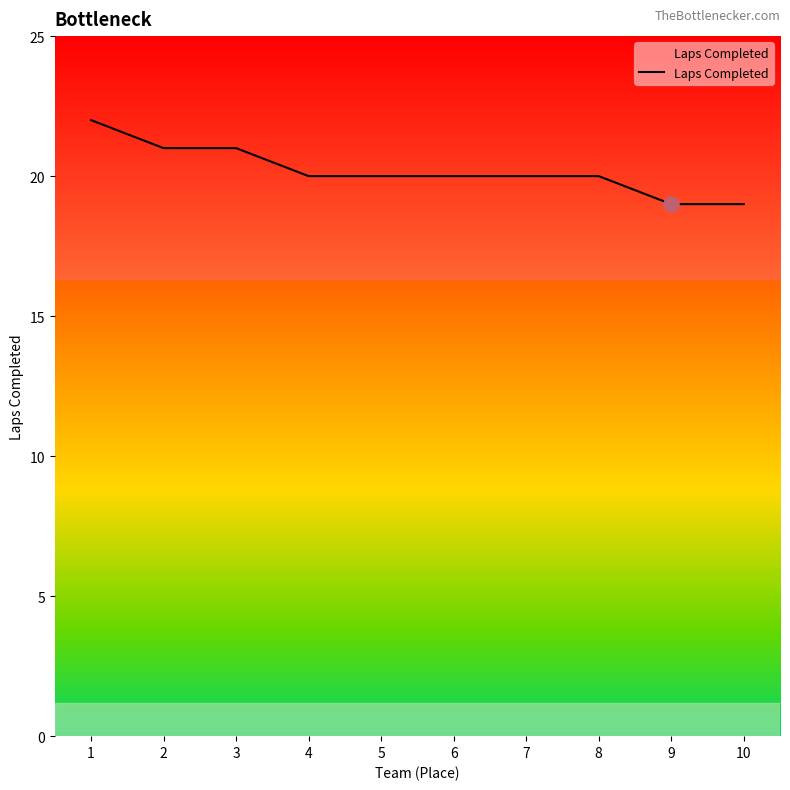

What is the ratio of the value at 7 to the value at 6?

1.0